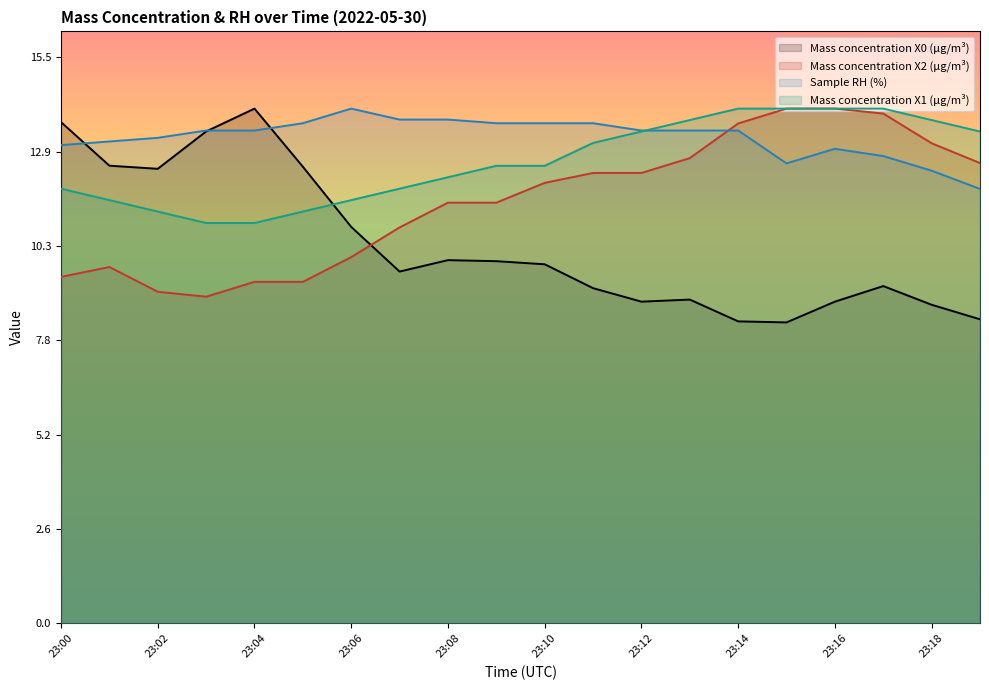

What is the sum of all Mass concentration X1 (μg/m³) values?

252.9